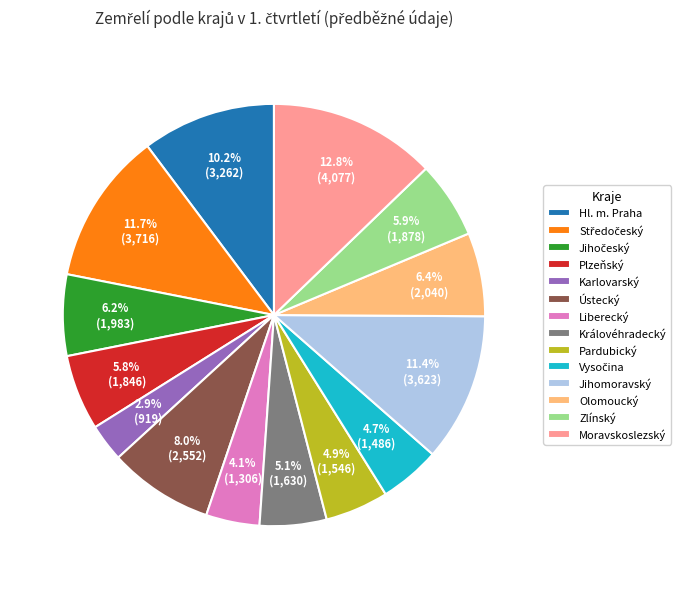

The Plzeňský slice represents 1% of the pie. True or false?

False